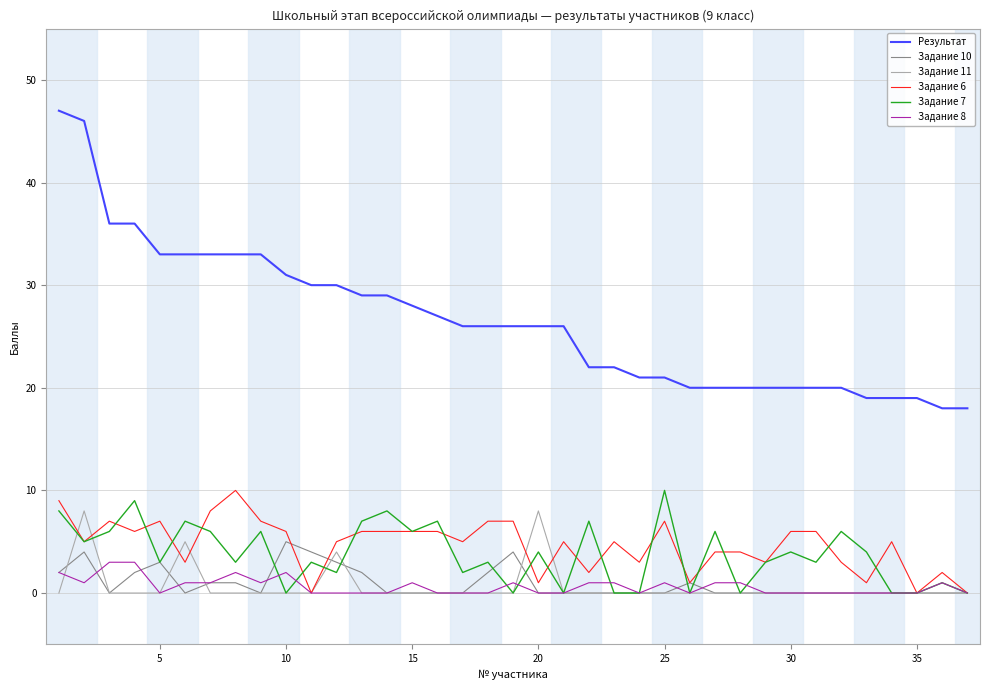

True or false: Результат and Задание 10 cross at least once.

False